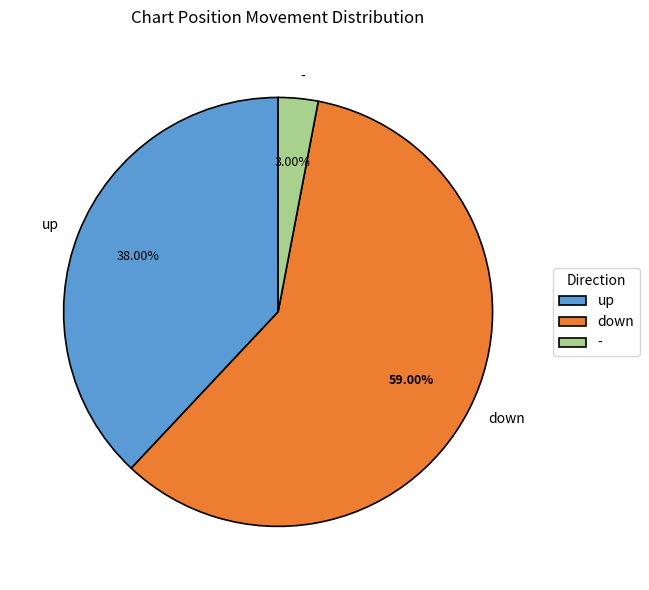

Which category has the biggest portion of the pie?

down